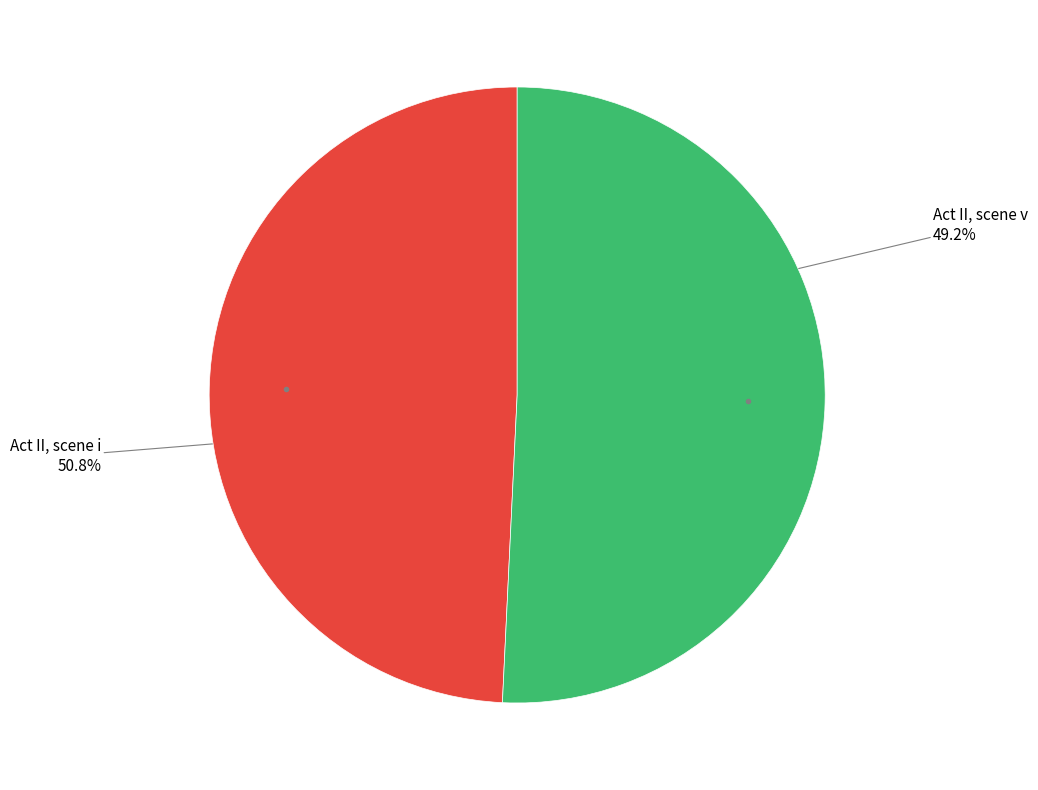

How many segments does this pie chart have?

2